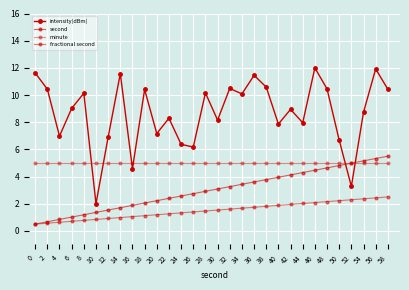

At 56, list the series in order from largest to smallest.

intensity(dBm), second, minute, fractional second